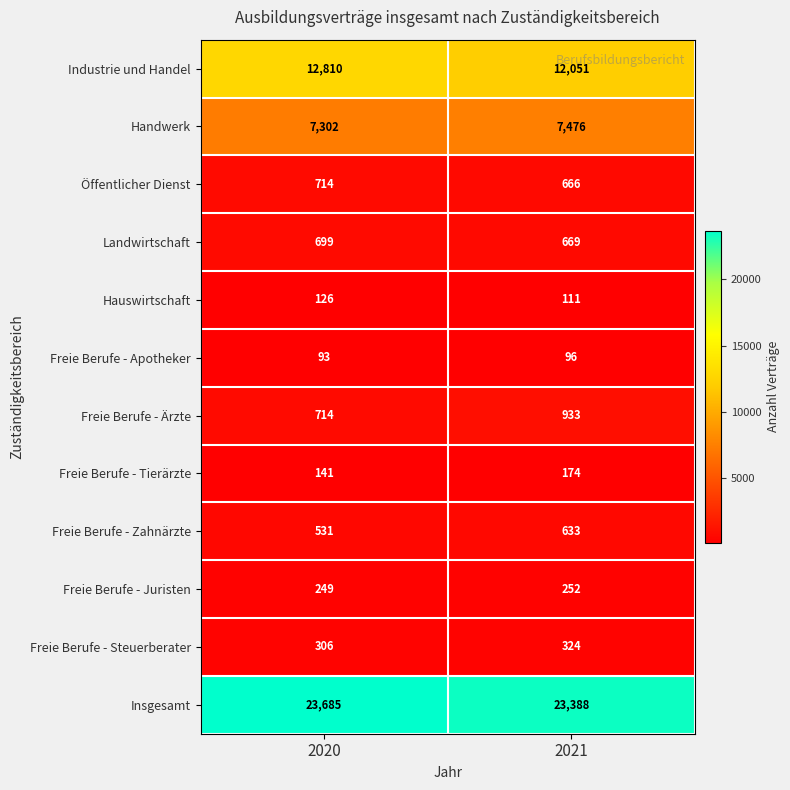

What is the difference between the highest and lowest values at 2020?

23592